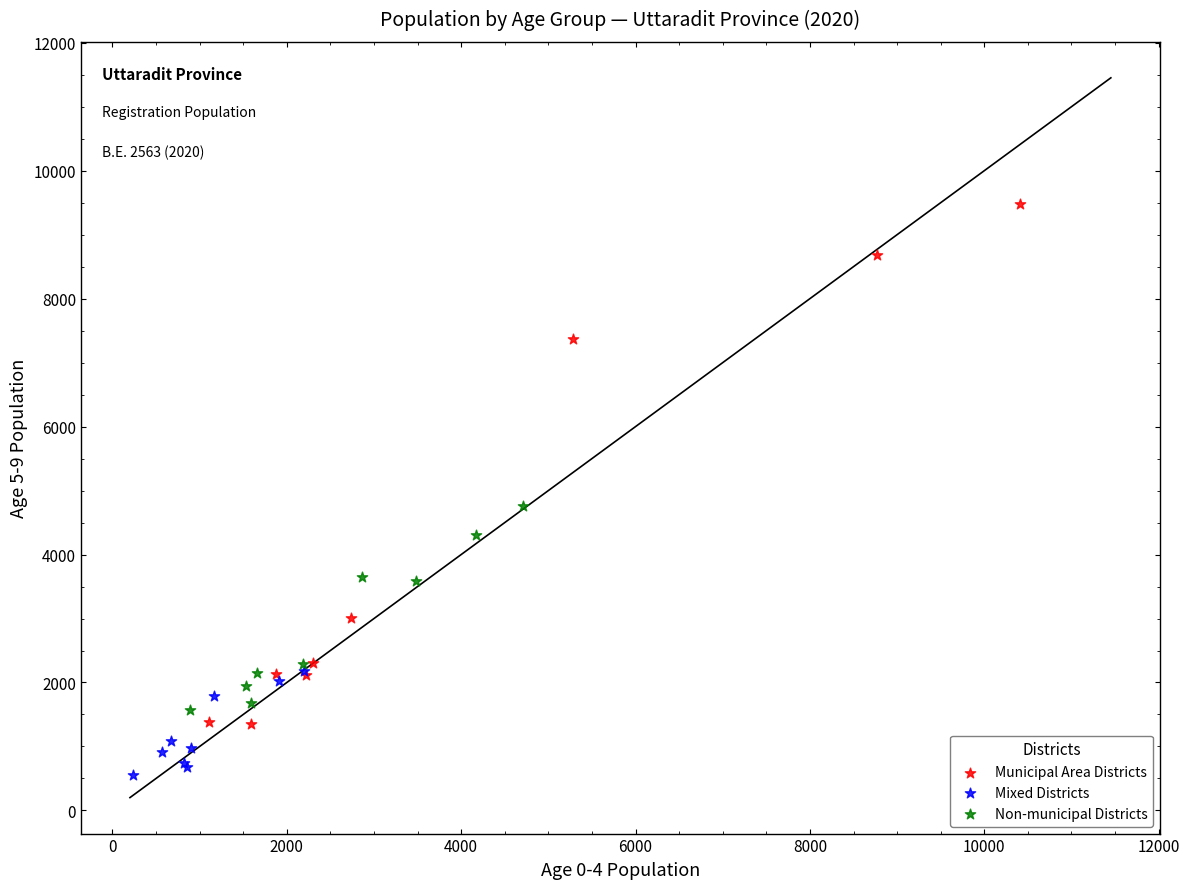

Which series reaches the maximum Y coordinate?

Municipal Area Districts